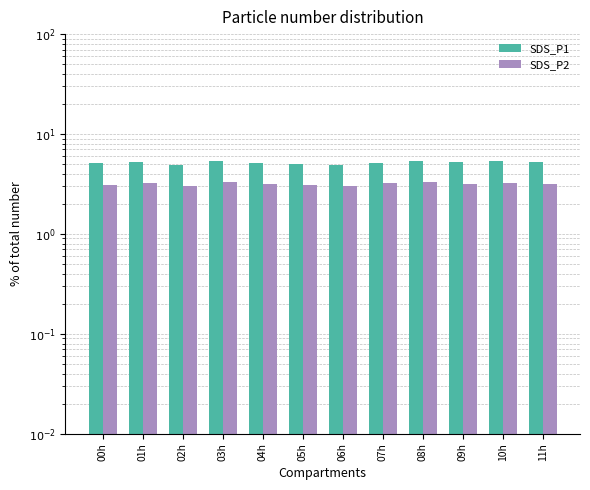

What is the difference between the second highest and minimum values in the SDS_P1 series?

0.5